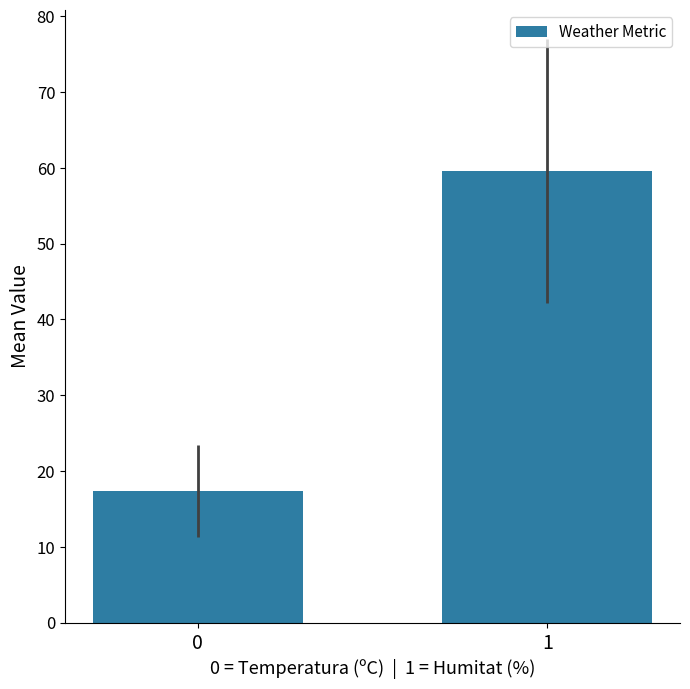

Is it true that the value at 1 is 80.8?

False